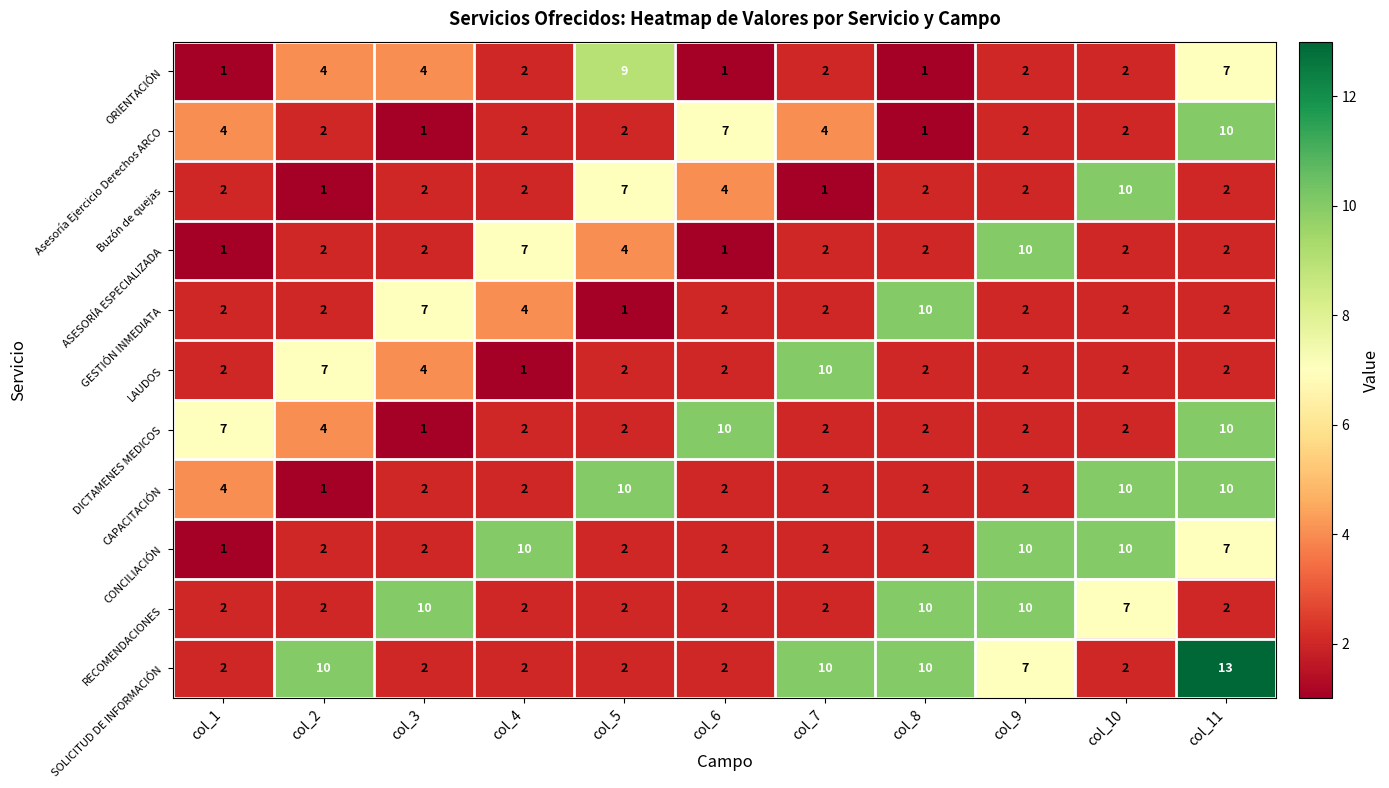

What is the difference between the highest and lowest values at col_11?

11